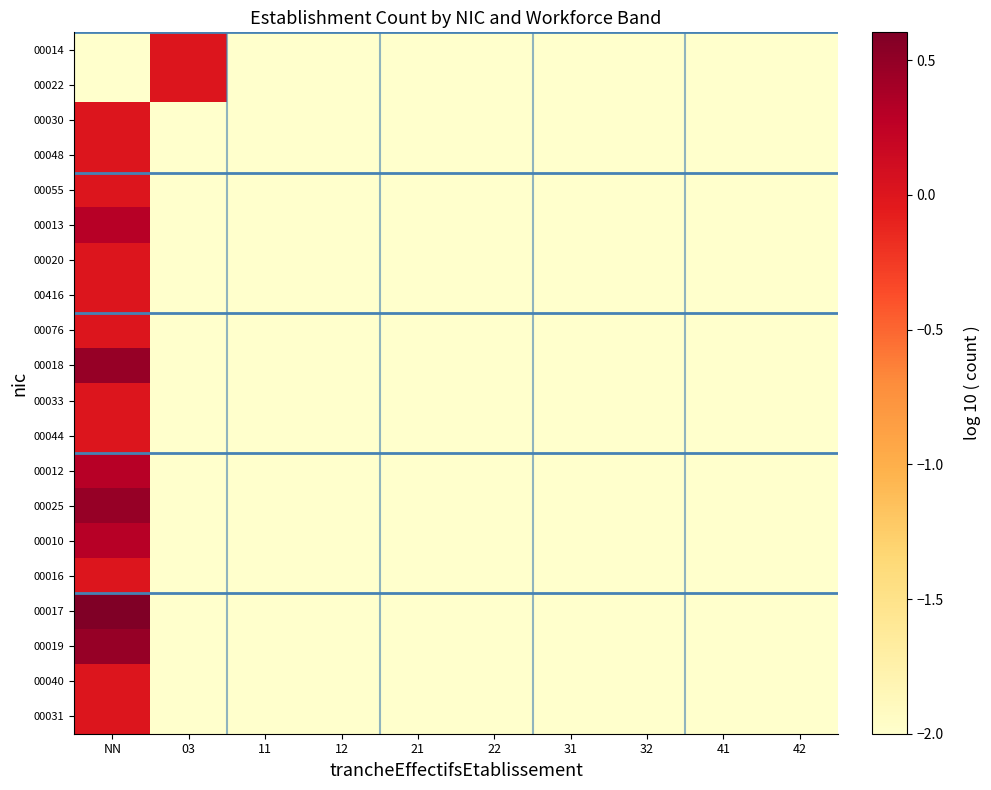

Which series has the widest spread of values?

00017